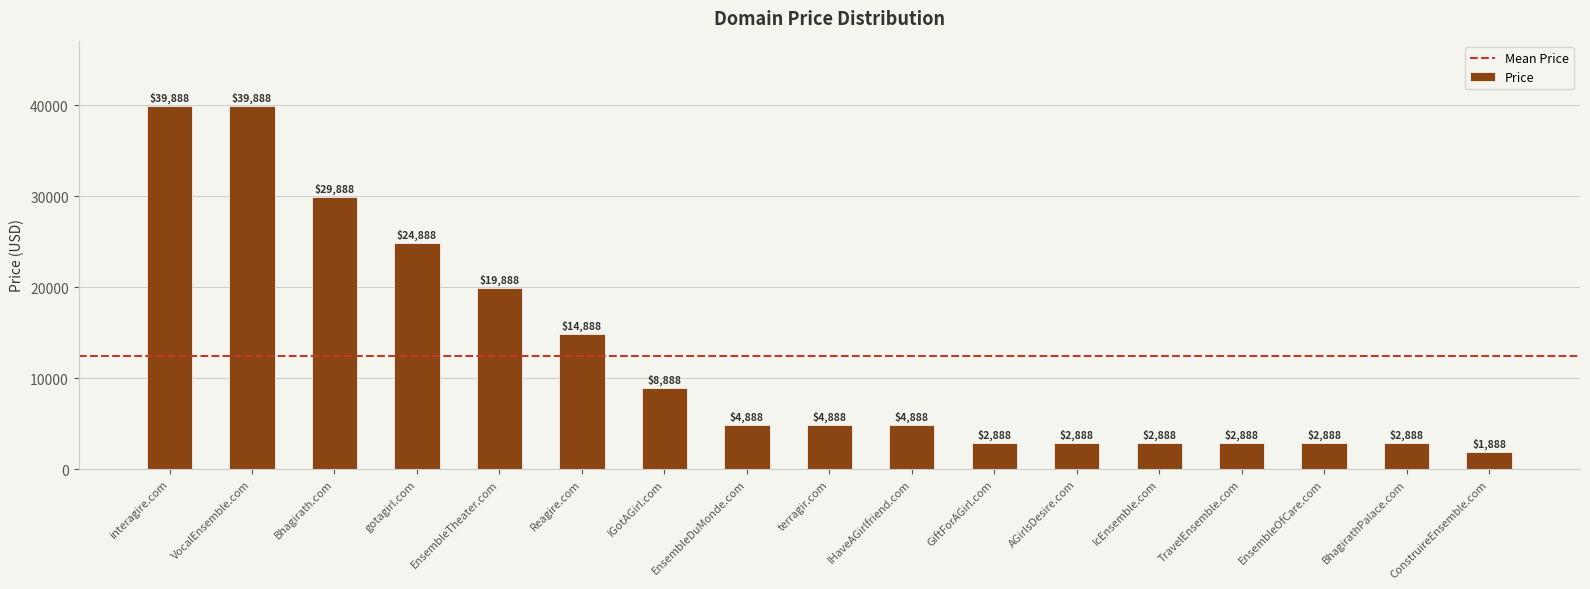

What is the sum of the values at gotagirl.com and Reagire.com?

39776